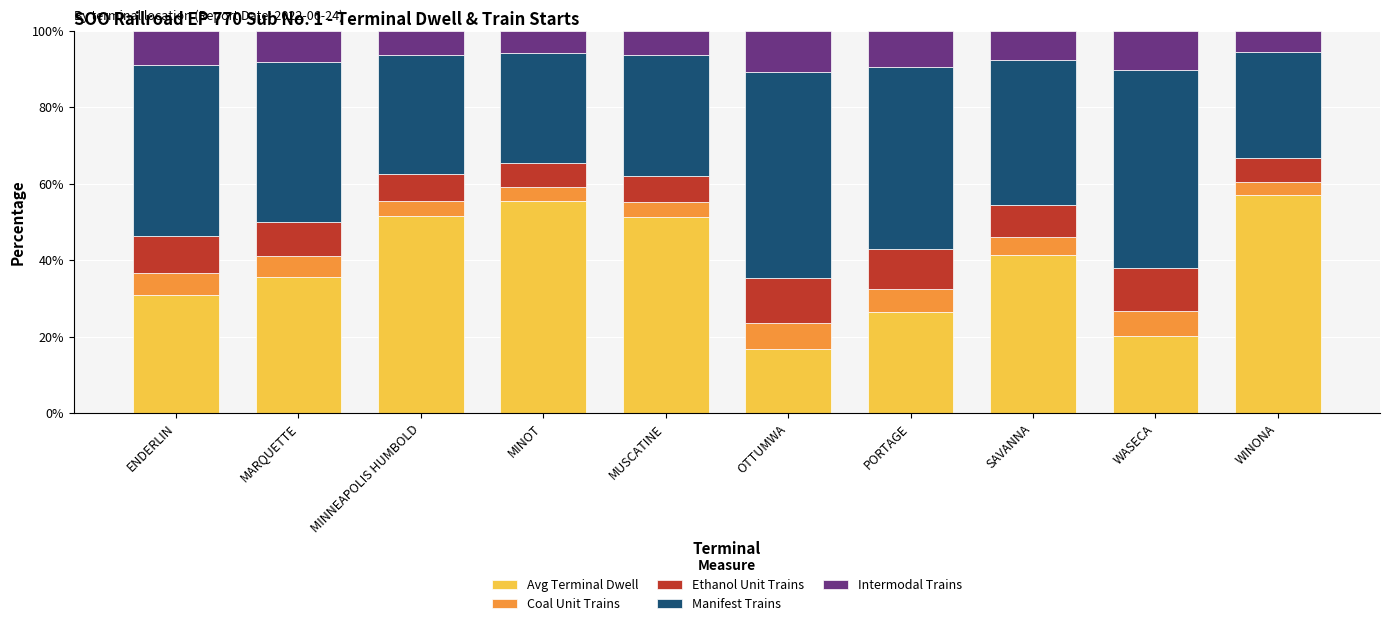

What value does the Avg Terminal Dwell series have at MINOT?

55.6